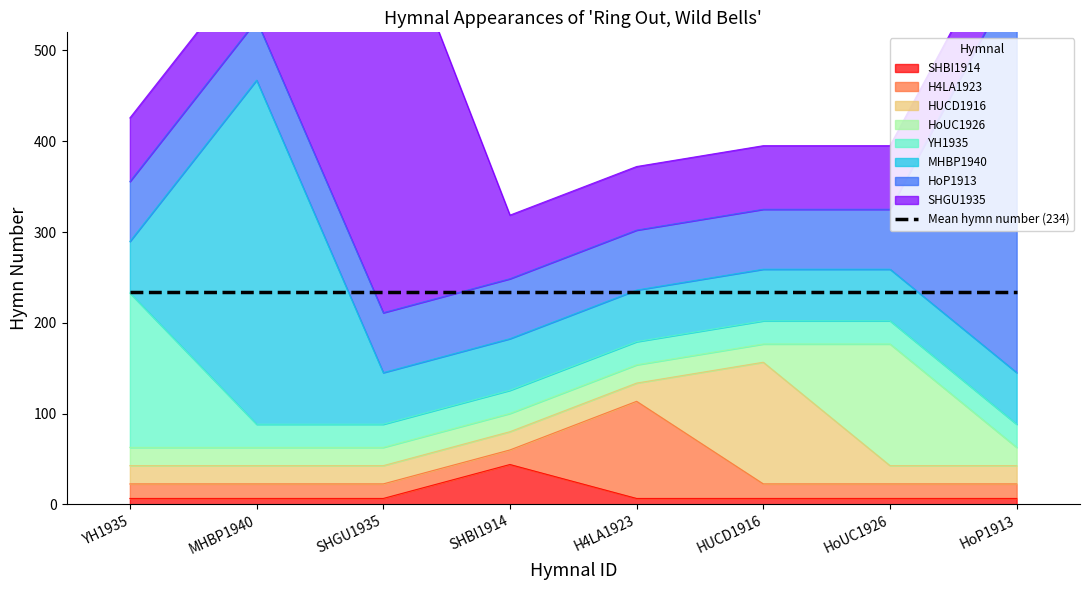

True or false: the data shows 206.3 at SHBI1914.

False